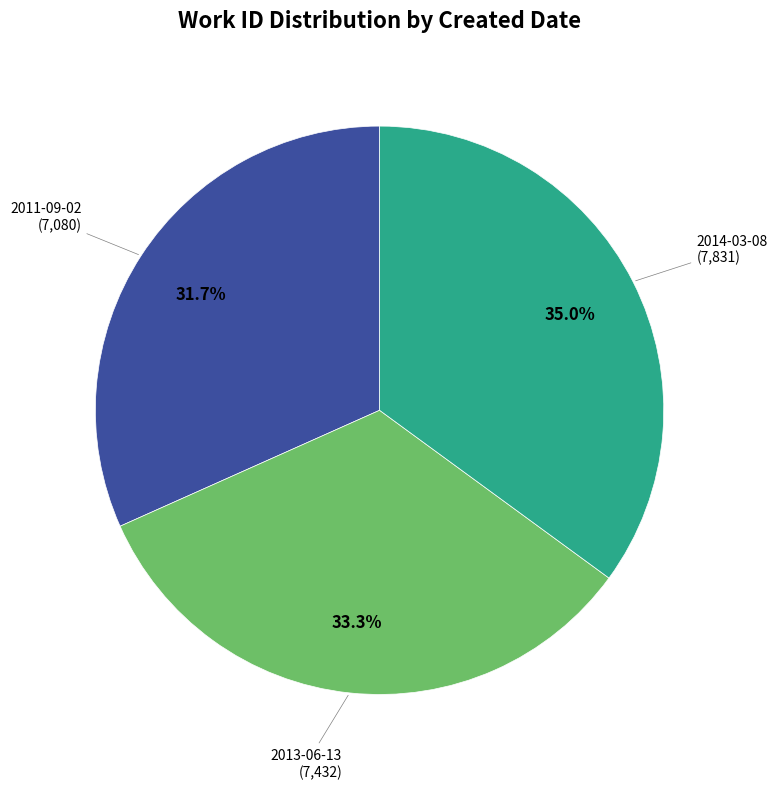

How many slices are in this pie chart?

3